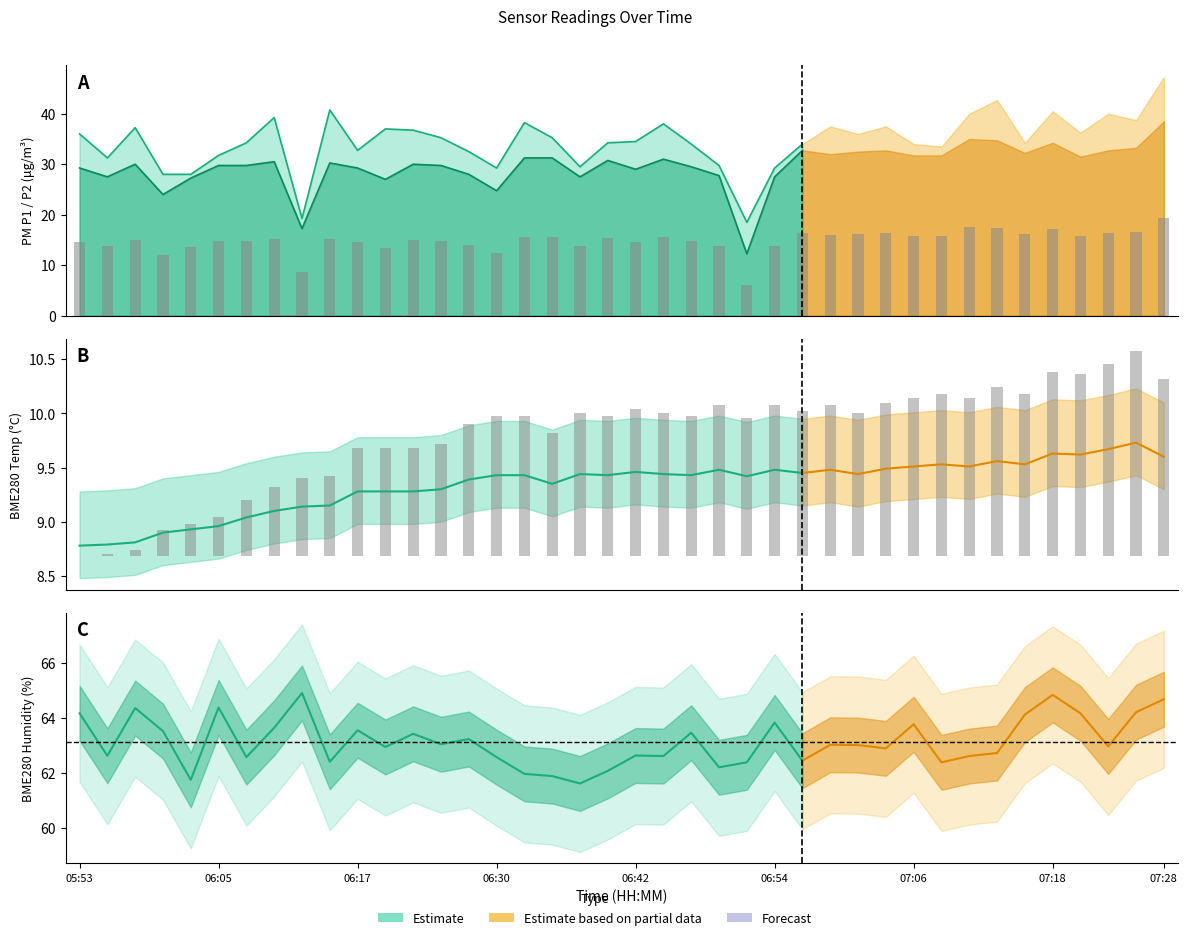

What is the difference between the BME280_temperature values at 06:44 and 07:23?

0.5